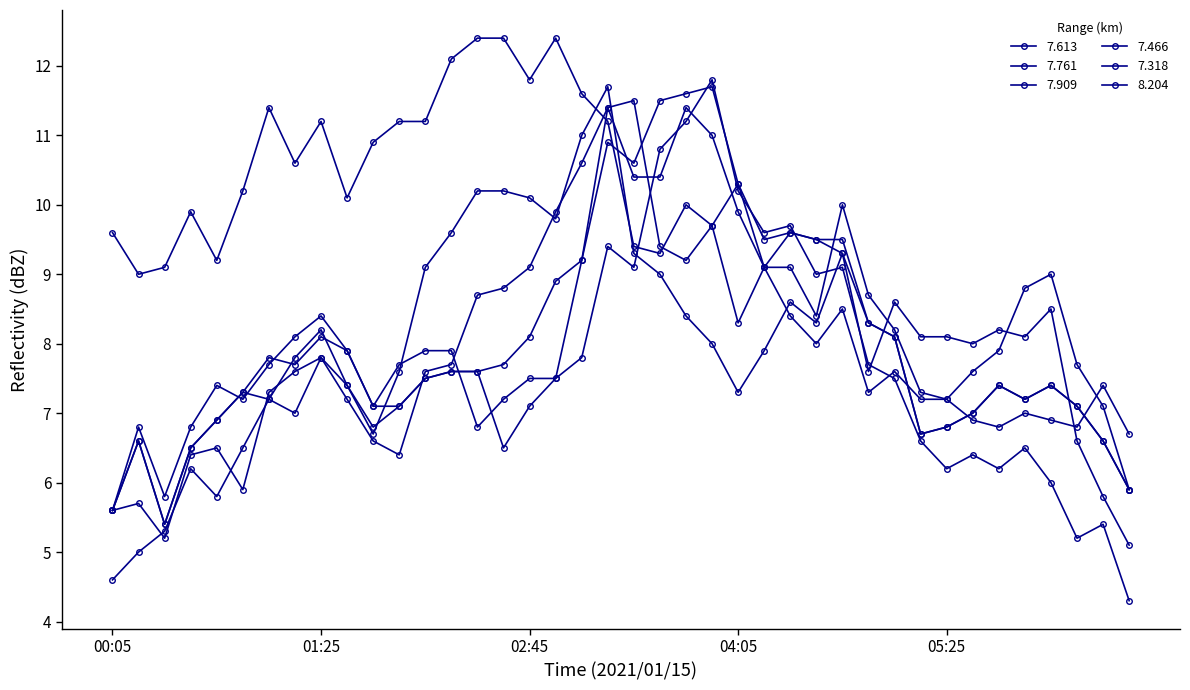

Reading left to right, what are all the values shown in this chart?

7.613: 5.6	6.6	5.4	6.5	6.9	7.3	7.2	7.8	8.2	7.4	6.8	7.1	7.5	7.6	7.6	7.7	8.1	8.9	9.2	10.9	10.6	11.5	11.6	11.7	10.3	9.5	9.6	9.5	9.3	8.3	8.1	6.7	6.8	7.0	7.4	7.2	7.4	7.1	6.6	5.9
7.761: 5.6	5.7	5.2	6.4	6.5	5.9	7.3	7.6	7.8	7.2	6.6	6.4	7.6	7.7	8.7	8.8	9.1	9.9	10.6	11.4	10.4	10.4	11.4	11.0	9.9	9.1	8.4	8.0	8.5	7.3	7.6	7.2	7.2	7.6	7.9	8.8	9.0	7.7	7.1	5.9
7.909: 4.6	5.0	5.3	6.2	5.8	6.5	7.2	7.0	7.8	7.4	6.7	7.6	9.1	9.6	10.2	10.2	10.1	9.8	11.0	11.7	9.3	9.0	8.4	8.0	7.3	7.9	8.6	8.3	9.3	7.6	8.6	8.1	8.1	8.0	8.2	8.1	8.5	6.6	5.8	5.1
7.466: 5.6	6.8	5.8	6.8	7.4	7.2	7.7	8.1	8.4	7.9	7.1	7.7	7.9	7.9	6.8	7.2	7.5	7.5	7.8	9.4	9.1	10.8	11.2	11.8	10.2	9.6	9.7	9.0	9.1	7.7	7.5	6.6	6.2	6.4	6.2	6.5	6.0	5.2	5.4	4.3
7.318: 5.6	6.6	5.4	6.5	6.9	7.3	7.8	7.7	8.1	7.9	7.1	7.1	7.5	7.6	7.6	6.5	7.1	7.5	9.2	11.4	11.5	9.4	9.2	9.7	10.3	9.1	9.6	9.5	9.5	8.3	8.1	6.7	6.8	7.0	7.4	7.2	7.4	7.1	6.6	5.9
8.204: 9.6	9.0	9.1	9.9	9.2	10.2	11.4	10.6	11.2	10.1	10.9	11.2	11.2	12.1	12.4	12.4	11.8	12.4	11.6	11.2	9.4	9.3	10.0	9.7	8.3	9.1	9.1	8.4	10.0	8.7	8.2	7.3	7.2	6.9	6.8	7.0	6.9	6.8	7.4	6.7